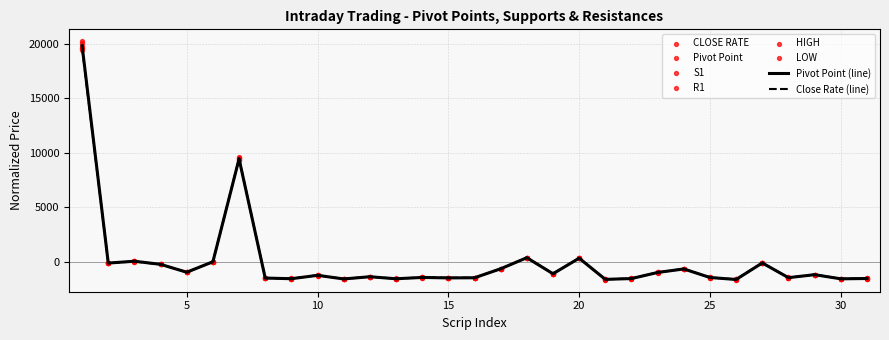

What is the lowest value of the Close Rate (line) series?

-1618.9